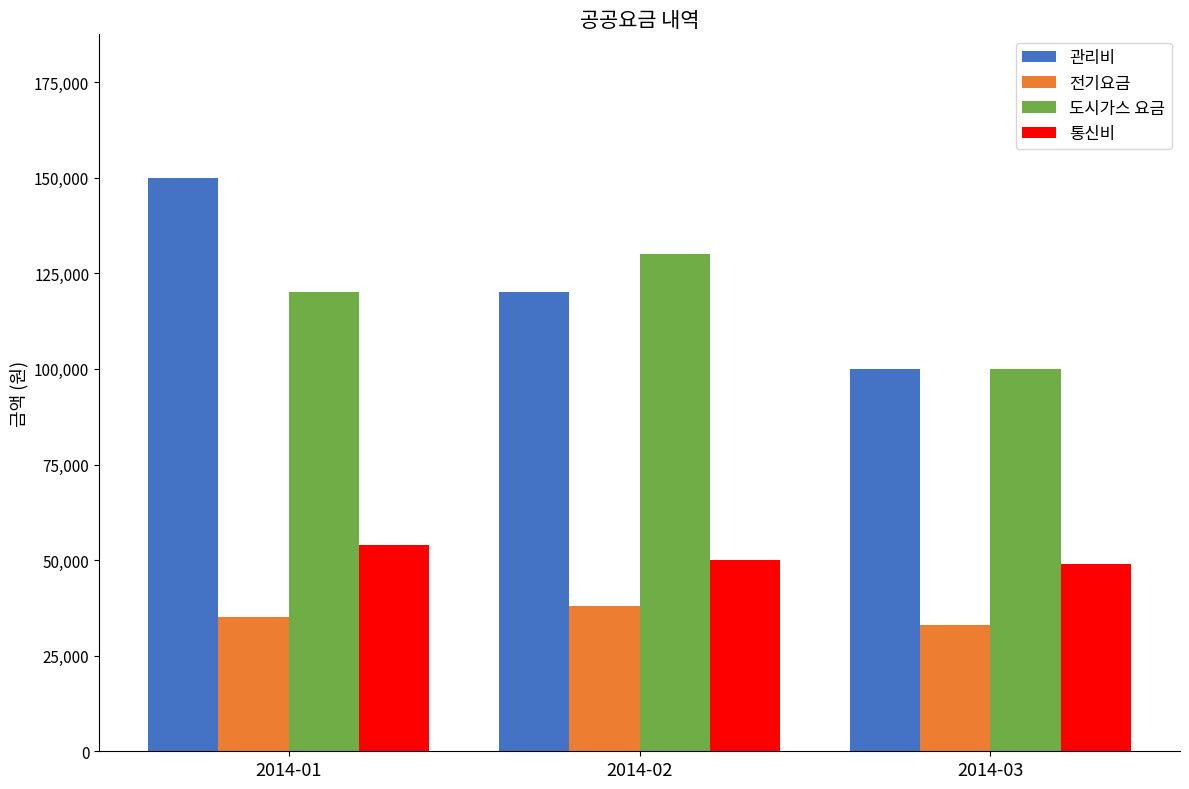

At which category does the chart reach its peak across all series?

2014-01